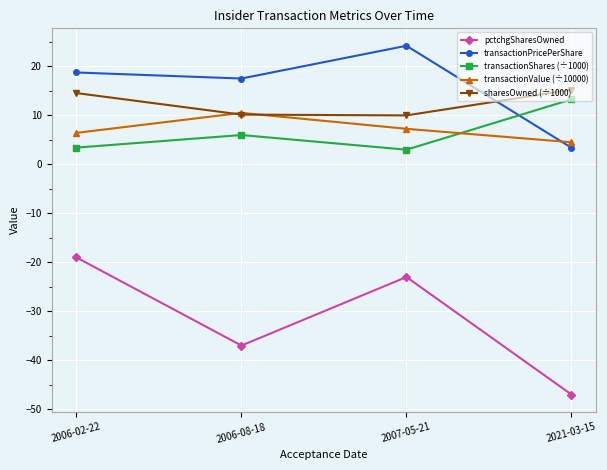

Which series changed the most between 2007-05-21 and 2021-03-15?

pctchgSharesOwned